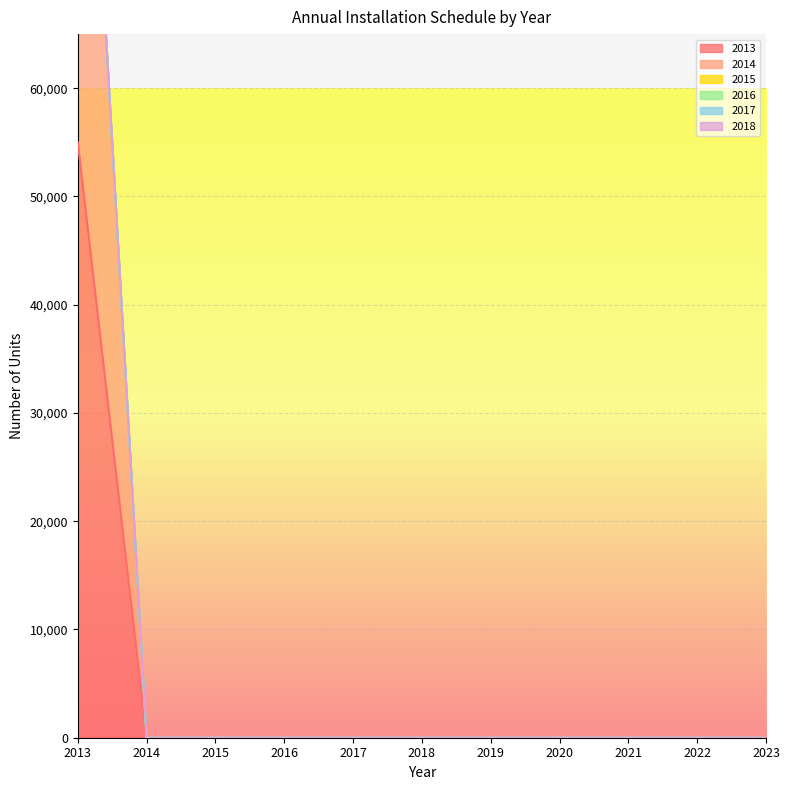

Which series has the largest range (max minus min)?

2013